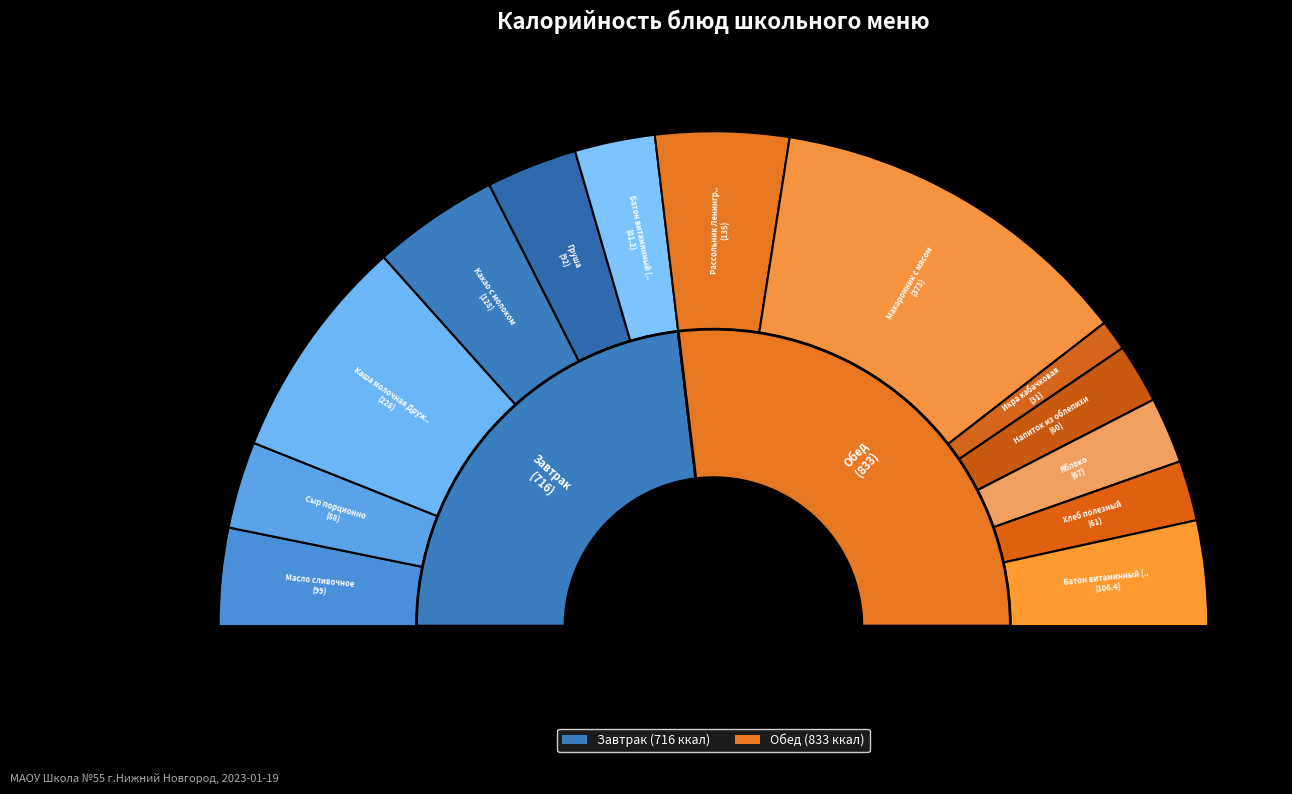

To the nearest percent, what portion does Масло сливочное represent?

6%